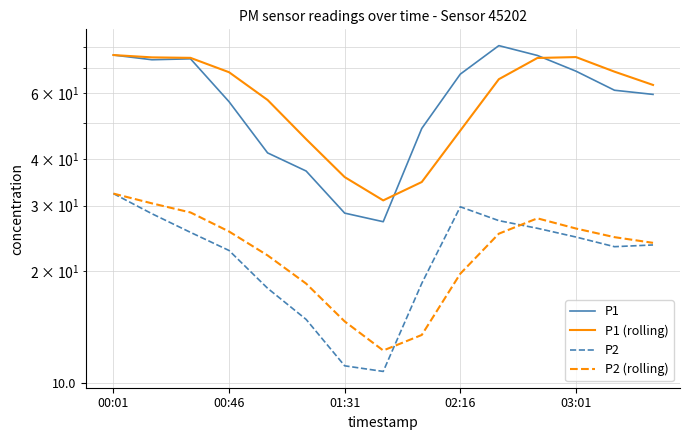

Reading left to right, list all the values displayed in this chart.

P1: 76.0	73.8	74.2	57.0	41.5	37.1	28.6	27.1	48.3	67.5	80.5	75.8	68.8	61.1	59.6
P1 (rolling): 76.0	74.9	74.7	68.3	57.6	45.2	35.8	31.0	34.7	47.7	65.5	74.6	75.0	68.6	63.2
P2: 32.3	28.5	25.4	22.7	18.0	14.8	11.2	10.8	18.6	29.8	27.3	26.1	24.7	23.3	23.5
P2 (rolling): 32.3	30.4	28.7	25.6	22.1	18.5	14.7	12.3	13.5	19.7	25.2	27.7	26.0	24.7	23.8